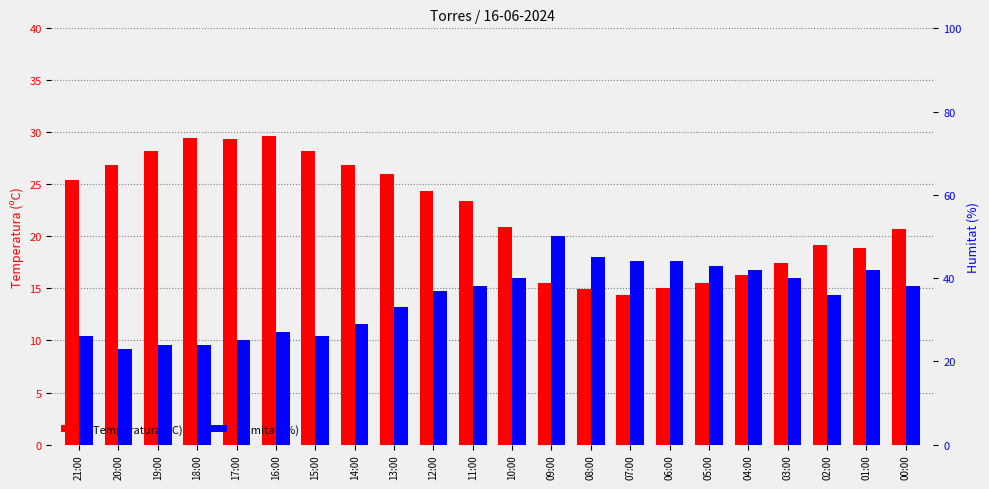

Reading left to right, extract all data points from this chart.

Temperatura (ºC): 21:00=25.4	20:00=26.9	19:00=28.2	18:00=29.5	17:00=29.4	16:00=29.7	15:00=28.2	14:00=26.9	13:00=26.0	12:00=24.4	11:00=23.4	10:00=20.9	09:00=15.5	08:00=14.9	07:00=14.4	06:00=15.0	05:00=15.5	04:00=16.3	03:00=17.4	02:00=19.2	01:00=18.9	00:00=20.7
Humitat (%): 21:00=26.0	20:00=23.0	19:00=24.0	18:00=24.0	17:00=25.0	16:00=27.0	15:00=26.0	14:00=29.0	13:00=33.0	12:00=37.0	11:00=38.0	10:00=40.0	09:00=50.0	08:00=45.0	07:00=44.0	06:00=44.0	05:00=43.0	04:00=42.0	03:00=40.0	02:00=36.0	01:00=42.0	00:00=38.0